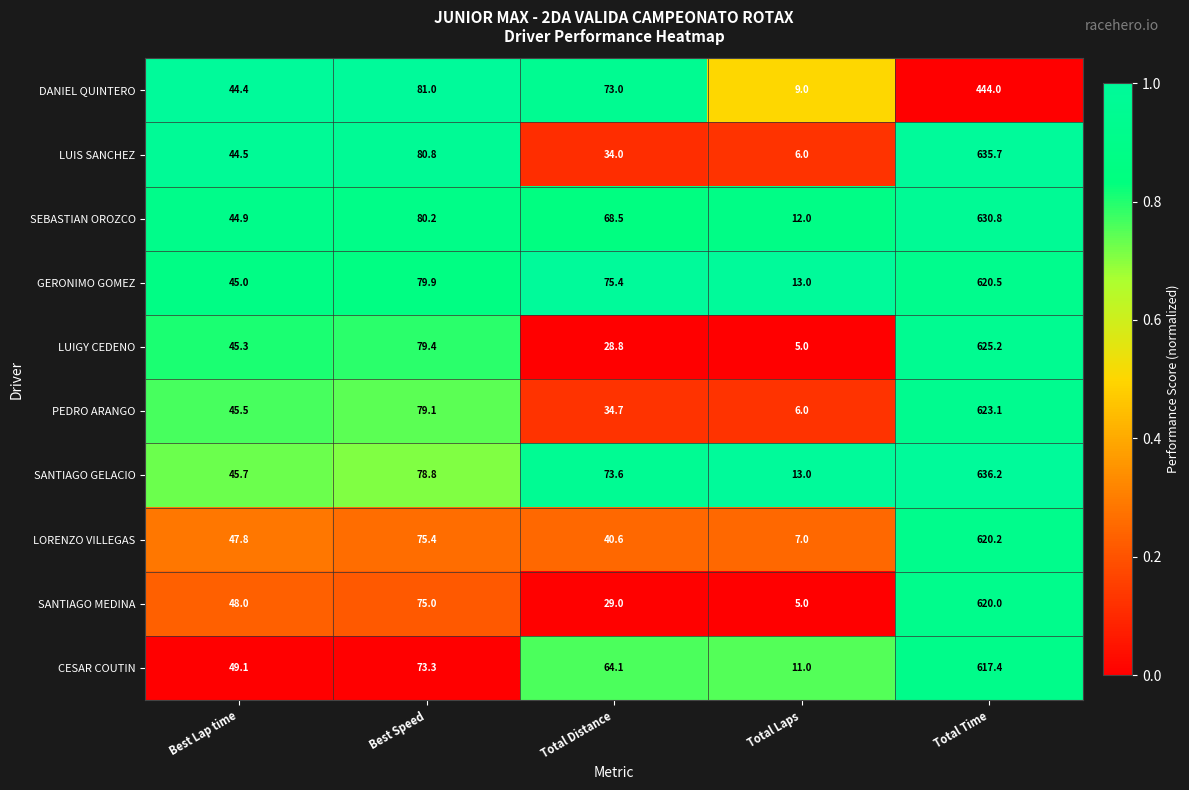

Between Best Lap time and Total Distance, which series saw the biggest shift?

GERONIMO GOMEZ